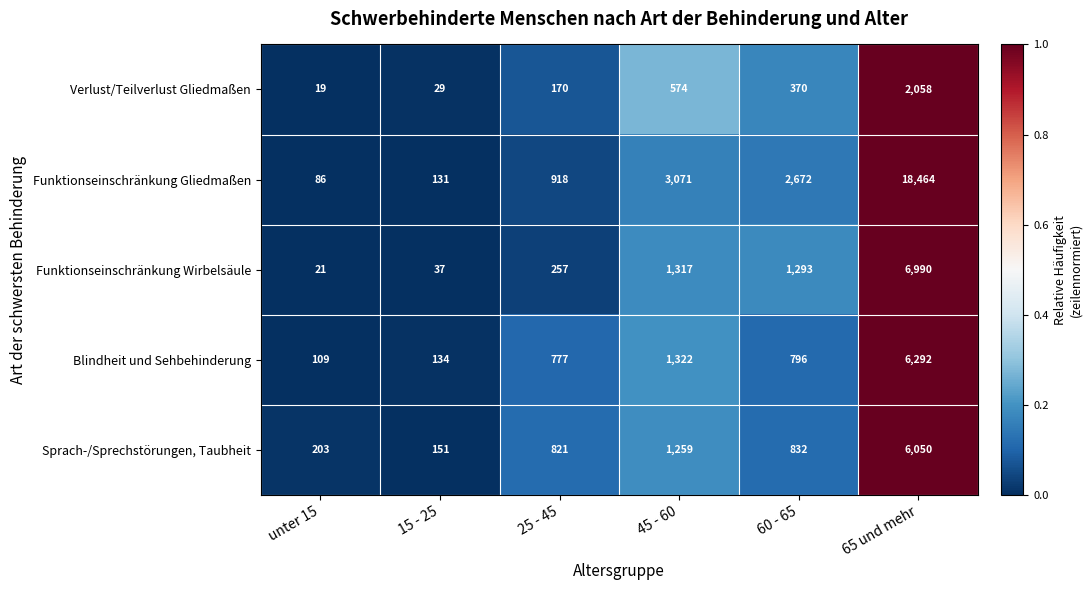

What is the average value of the Sprach-/Sprechstörungen, Taubheit series?

1553